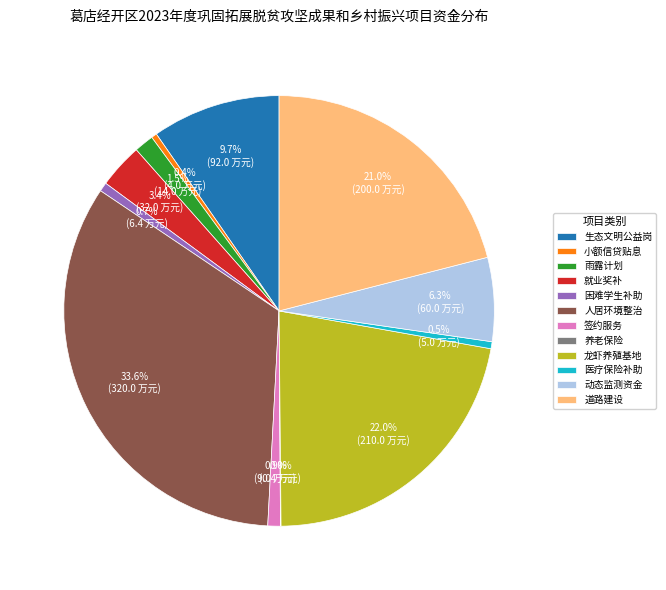

What is the ratio of the value at 龙虾养殖基地 to the value at 人居环境整治?

0.7